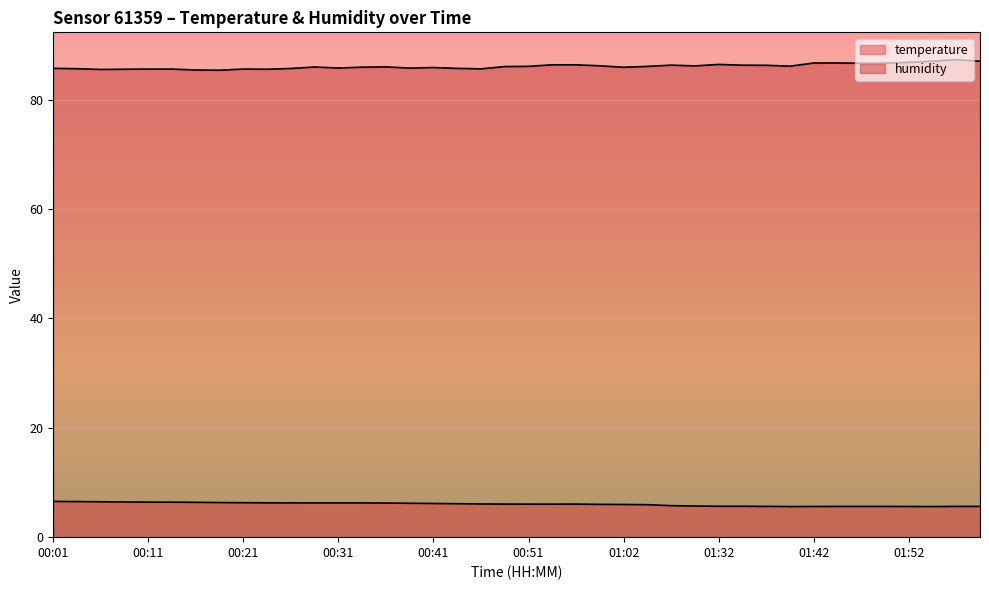

At 00:06, list the series in order from largest to smallest.

humidity, temperature